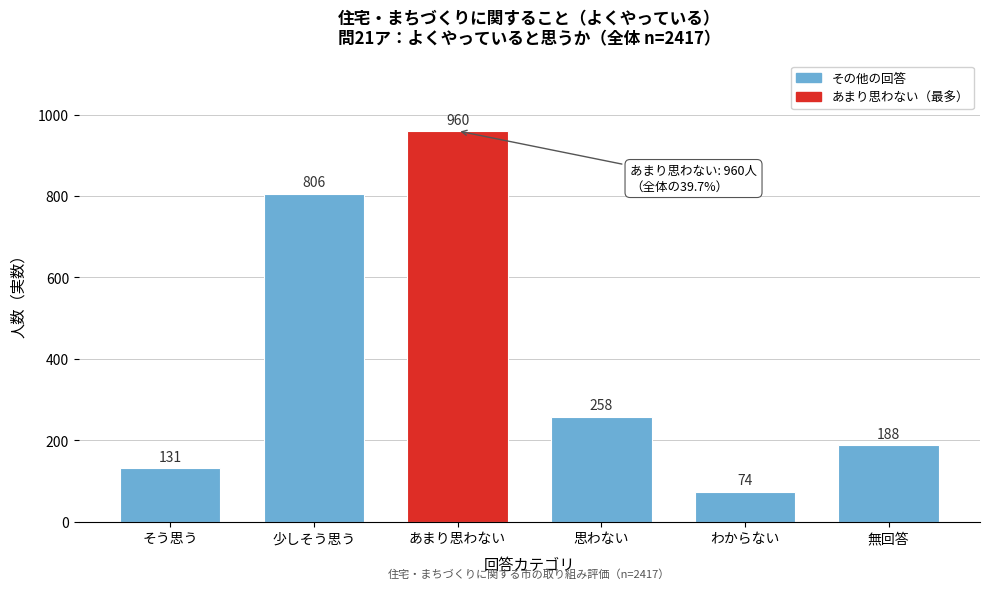

Reading right to left, transcribe all the data shown in this chart.

188	74	258	960	806	131